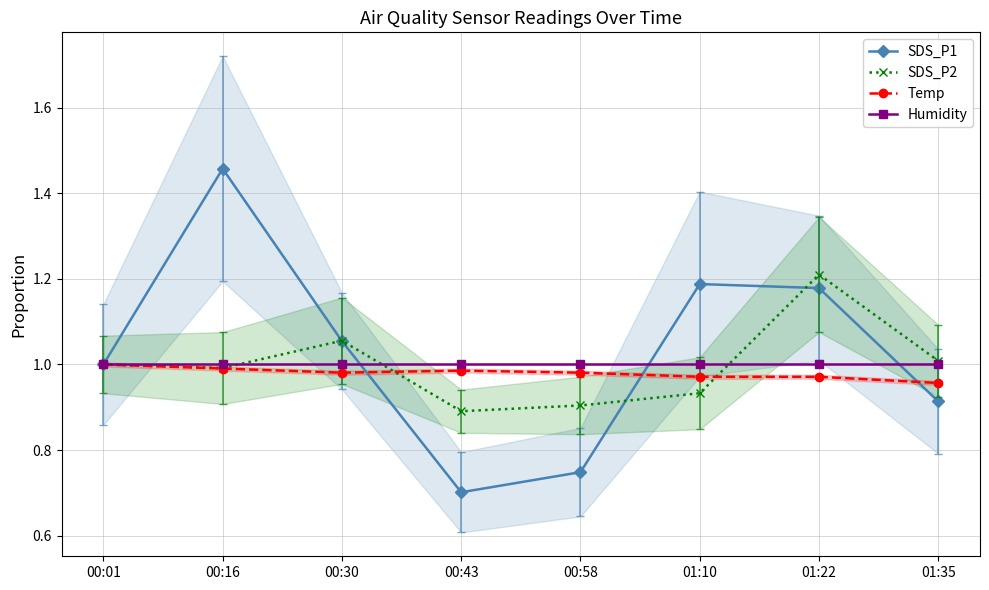

True or false: SDS_P1 has a value of 1.2 at 01:22.

True